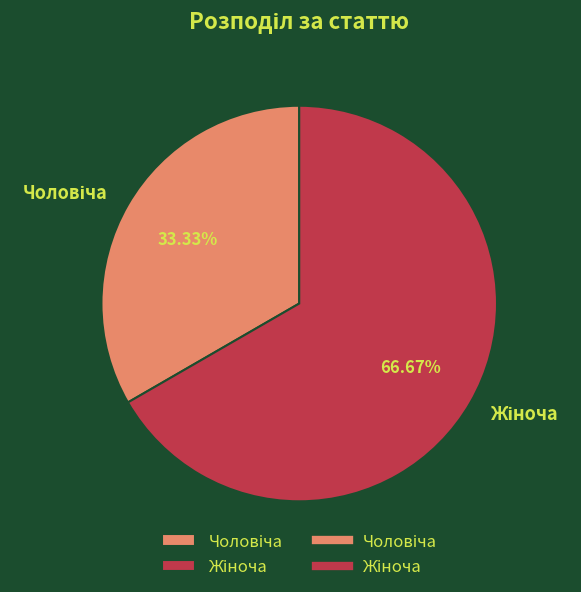

Does any single category account for the majority?

Yes